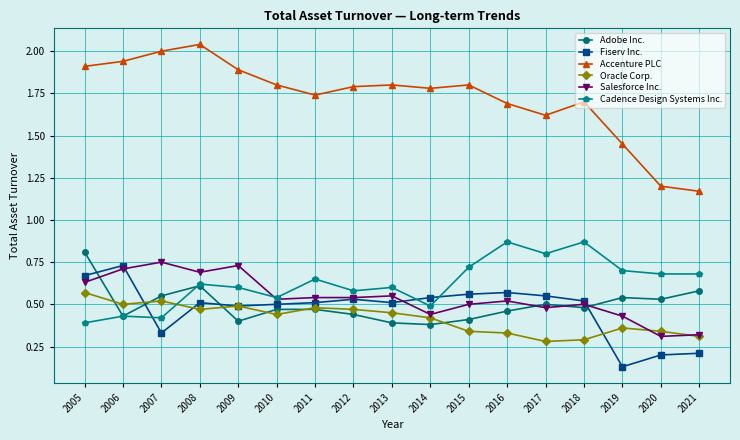

Which label corresponds to the largest value in the chart?

2008